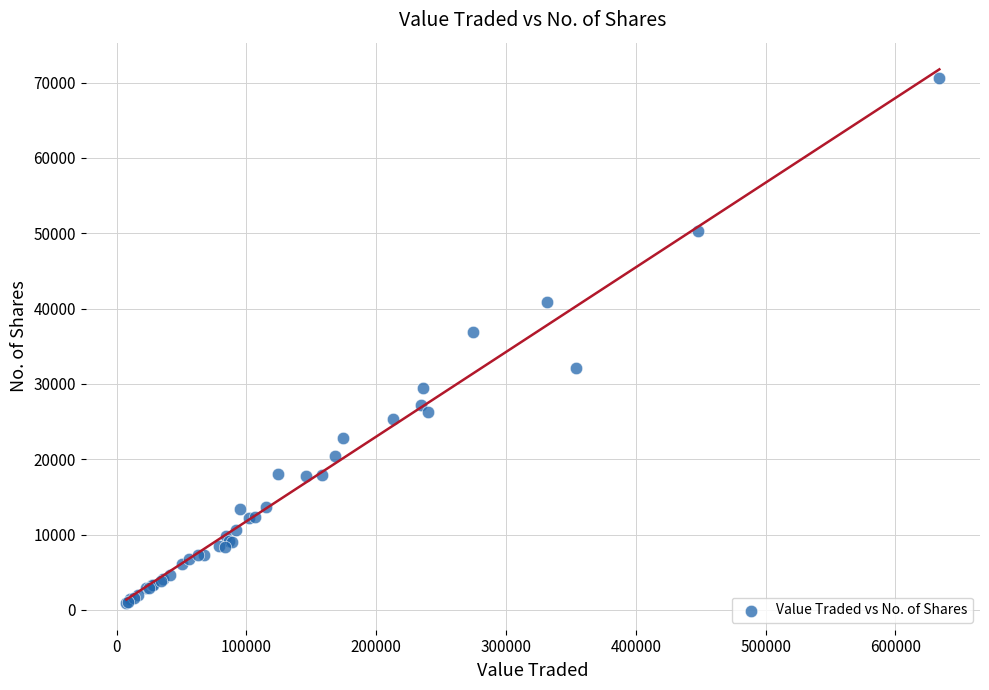

What Y value in the scatter plot is closest to 35796?

36930